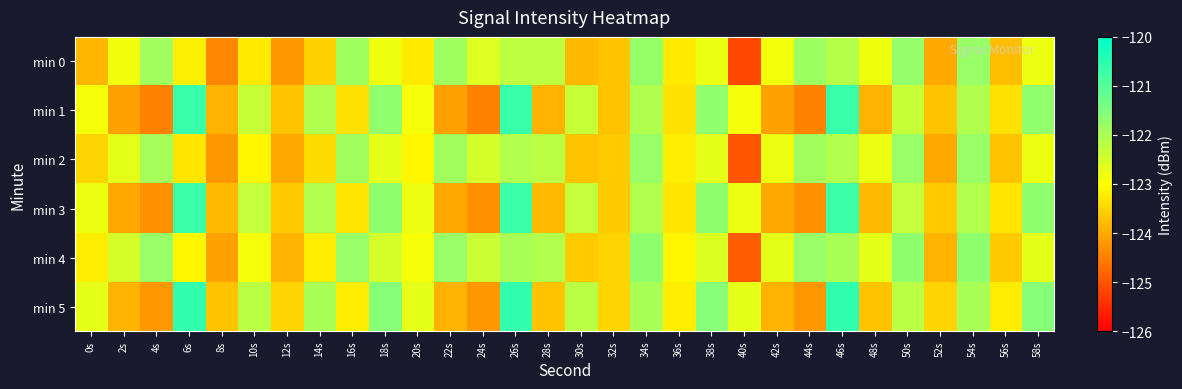

Reading right to left, extract all data points from this chart.

min 0: 58s=-122.8	56s=-123.8	54s=-121.8	52s=-124.0	50s=-121.8	48s=-122.8	46s=-122.1	44s=-121.9	42s=-122.9	40s=-125.1	38s=-122.8	36s=-123.2	34s=-121.8	32s=-123.7	30s=-123.8	28s=-122.2	26s=-122.2	24s=-122.6	22s=-121.9	20s=-123.2	18s=-122.8	16s=-121.9	14s=-123.5	12s=-124.2	10s=-123.2	8s=-124.4	6s=-123.2	4s=-121.9	2s=-122.8	0s=-123.8
min 1: 58s=-121.7	56s=-123.3	54s=-122.1	52s=-123.7	50s=-122.3	48s=-123.9	46s=-120.7	44s=-124.4	42s=-124.1	40s=-122.9	38s=-121.7	36s=-123.3	34s=-122.1	32s=-123.7	30s=-122.3	28s=-123.9	26s=-120.7	24s=-124.4	22s=-124.1	20s=-122.9	18s=-121.7	16s=-123.3	14s=-122.1	12s=-123.7	10s=-122.3	8s=-123.9	6s=-120.7	4s=-124.4	2s=-124.1	0s=-122.9
min 2: 58s=-122.8	56s=-123.7	54s=-121.8	52s=-124.0	50s=-121.8	48s=-122.8	46s=-122.1	44s=-121.9	42s=-122.8	40s=-125.0	38s=-122.7	36s=-123.2	34s=-121.8	32s=-123.6	30s=-123.7	28s=-122.2	26s=-122.1	24s=-122.5	22s=-121.9	20s=-123.1	18s=-122.7	16s=-121.9	14s=-123.4	12s=-124.0	10s=-123.1	8s=-124.2	6s=-123.3	4s=-122.0	2s=-122.7	0s=-123.5
min 3: 58s=-121.7	56s=-123.3	54s=-122.1	52s=-123.6	50s=-122.3	48s=-123.8	46s=-120.7	44s=-124.3	42s=-124.0	40s=-122.8	38s=-121.7	36s=-123.3	34s=-122.1	32s=-123.6	30s=-122.3	28s=-123.8	26s=-120.7	24s=-124.3	22s=-124.0	20s=-122.8	18s=-121.7	16s=-123.3	14s=-122.1	12s=-123.6	10s=-122.3	8s=-123.8	6s=-120.7	4s=-124.3	2s=-124.0	0s=-122.8
min 4: 58s=-122.7	56s=-123.6	54s=-121.7	52s=-123.9	50s=-121.7	48s=-122.7	46s=-122.0	44s=-121.8	42s=-122.7	40s=-124.9	38s=-122.6	36s=-123.1	34s=-121.7	32s=-123.5	30s=-123.6	28s=-122.1	26s=-122.0	24s=-122.4	22s=-121.8	20s=-122.9	18s=-122.5	16s=-121.8	14s=-123.2	12s=-123.9	10s=-122.9	8s=-124.1	6s=-123.1	4s=-121.8	2s=-122.5	0s=-123.2
min 5: 58s=-121.6	56s=-123.2	54s=-122.0	52s=-123.5	50s=-122.2	48s=-123.7	46s=-120.6	44s=-124.2	42s=-123.9	40s=-122.7	38s=-121.6	36s=-123.2	34s=-122.0	32s=-123.5	30s=-122.2	28s=-123.7	26s=-120.6	24s=-124.2	22s=-123.9	20s=-122.7	18s=-121.6	16s=-123.2	14s=-122.0	12s=-123.5	10s=-122.2	8s=-123.7	6s=-120.6	4s=-124.2	2s=-123.9	0s=-122.7